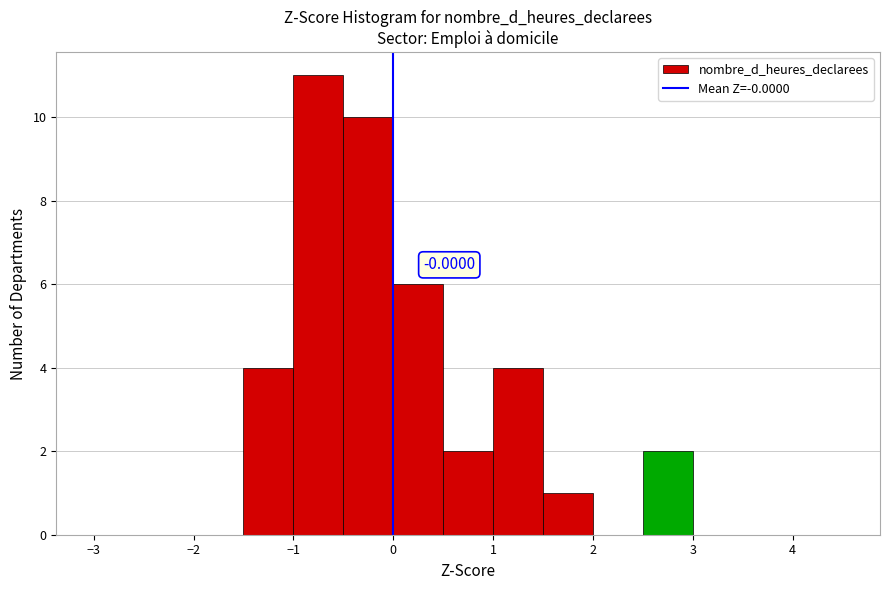

Which range on the x-axis has the tallest bar?

-1.0 to -0.5